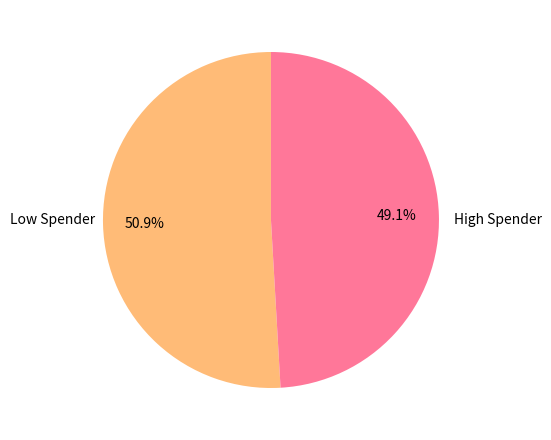

Which category has the biggest portion of the pie?

Low Spender